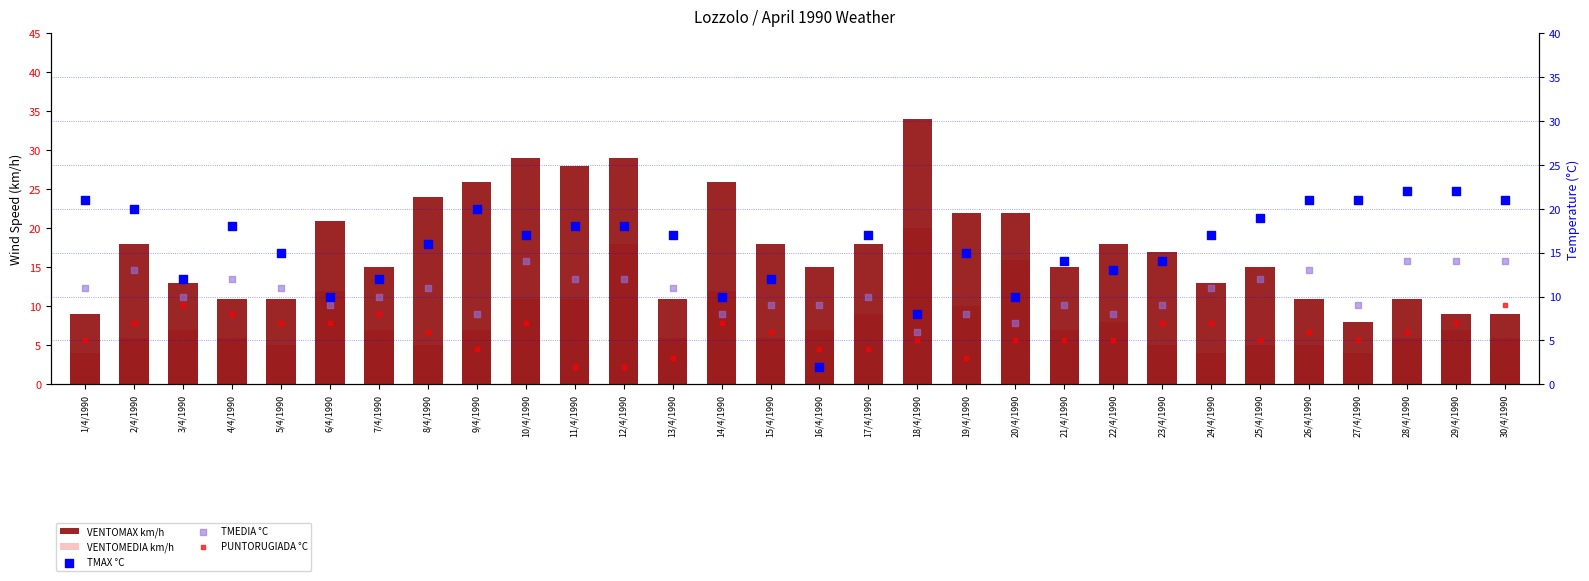

What is the total value across all series at 28/4/1990?

59